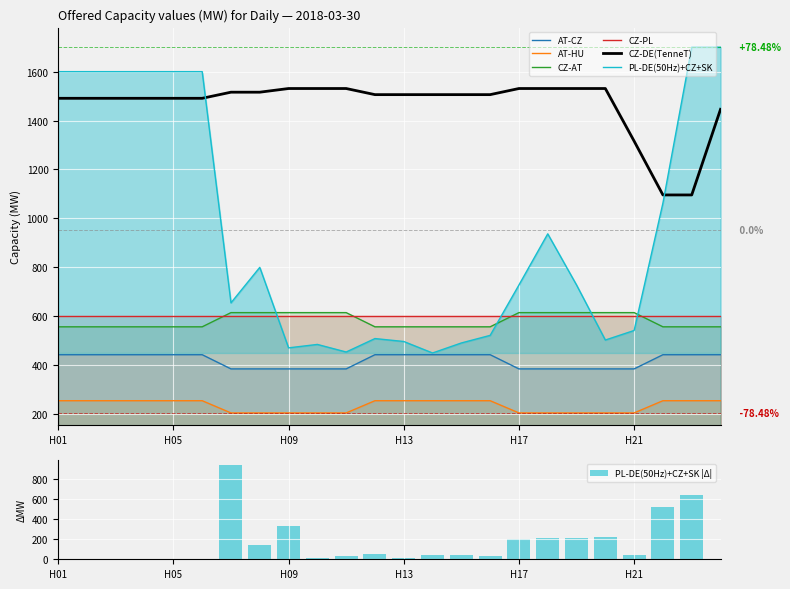

At which category is the sum across all series the highest?

H24